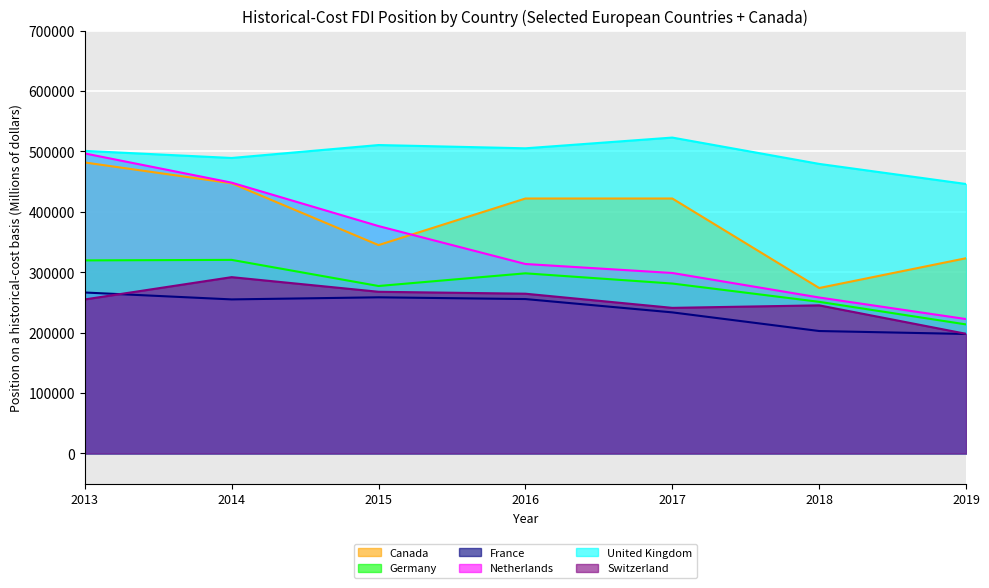

Which label corresponds to the largest value in the chart?

2017